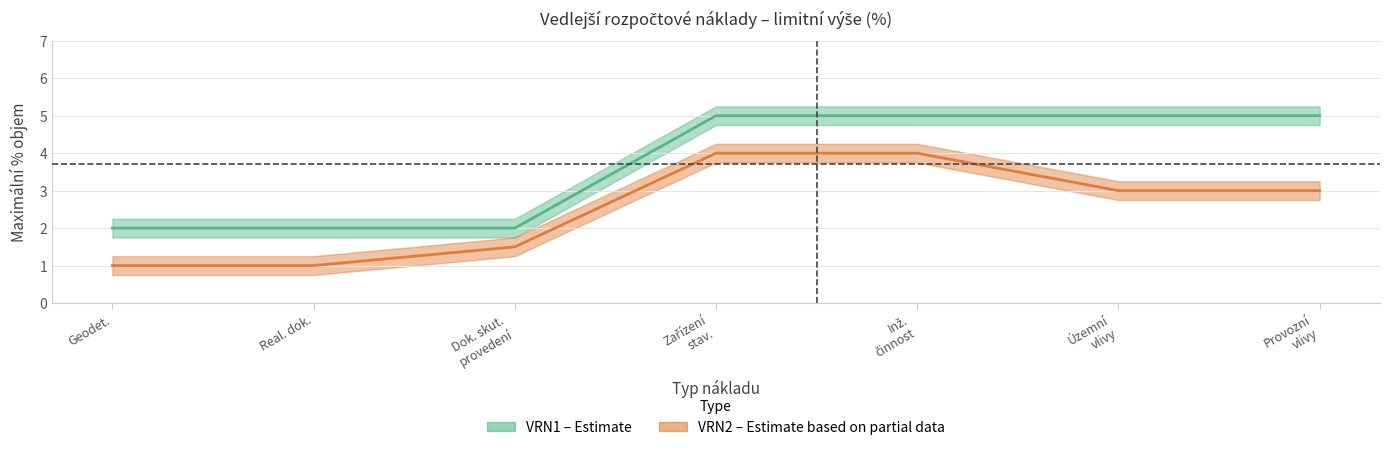

At which label does VRN2 reach its peak?

Zařízení stav.